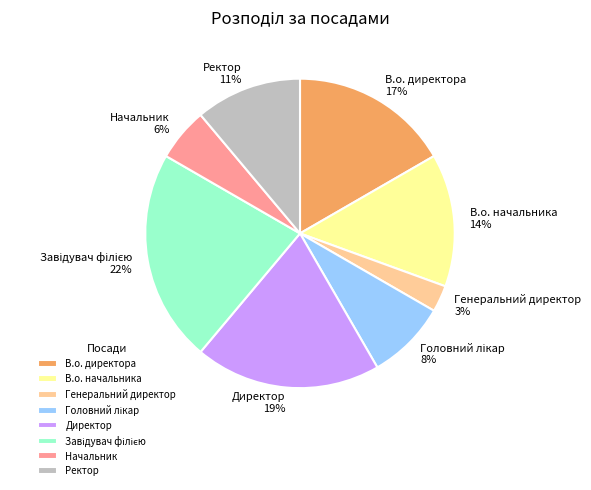

To the nearest percent, what portion does Начальник represent?

6%